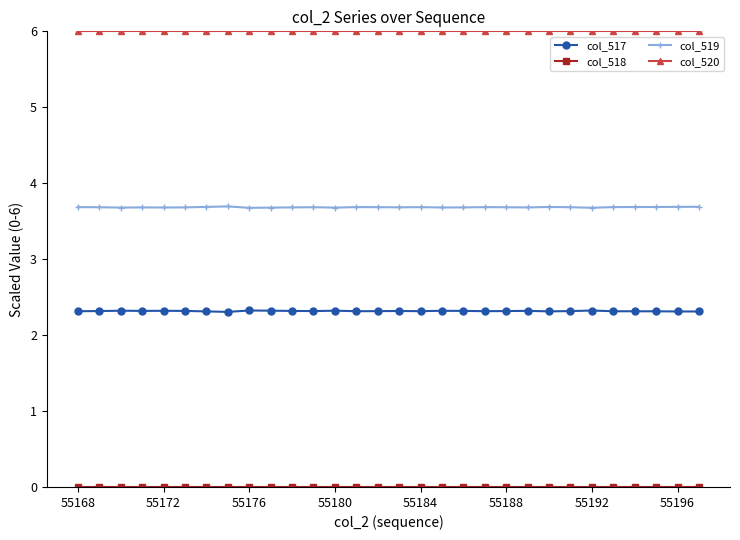

What is the average value of the col_520 series?

6.0